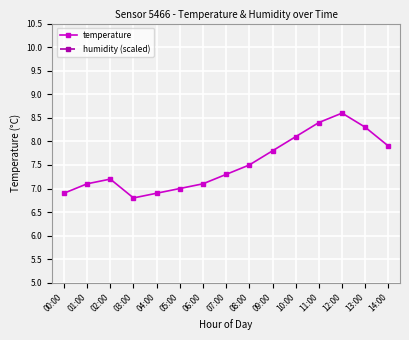

What is the difference between the second highest and minimum values in the temperature series?

1.6